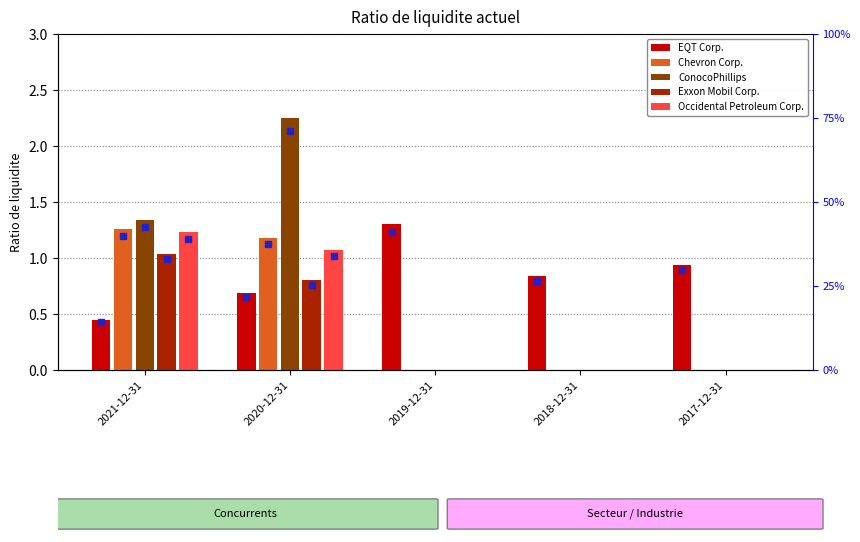

List the labels in order of Exxon Mobil Corp. value, smallest first.

2019-12-31, 2018-12-31, 2017-12-31, 2020-12-31, 2021-12-31